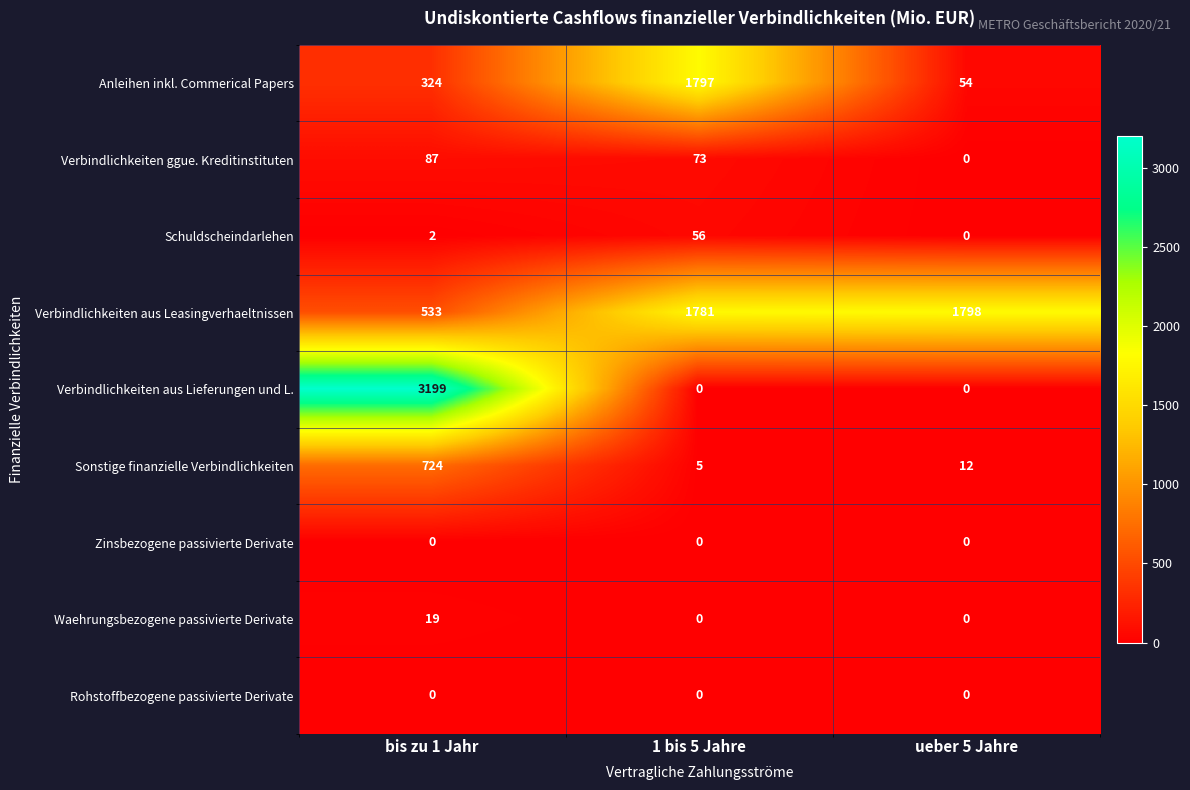

List the labels in order of Anleihen inkl. Commerical Papers value, largest first.

1 bis 5 Jahre, bis zu 1 Jahr, ueber 5 Jahre